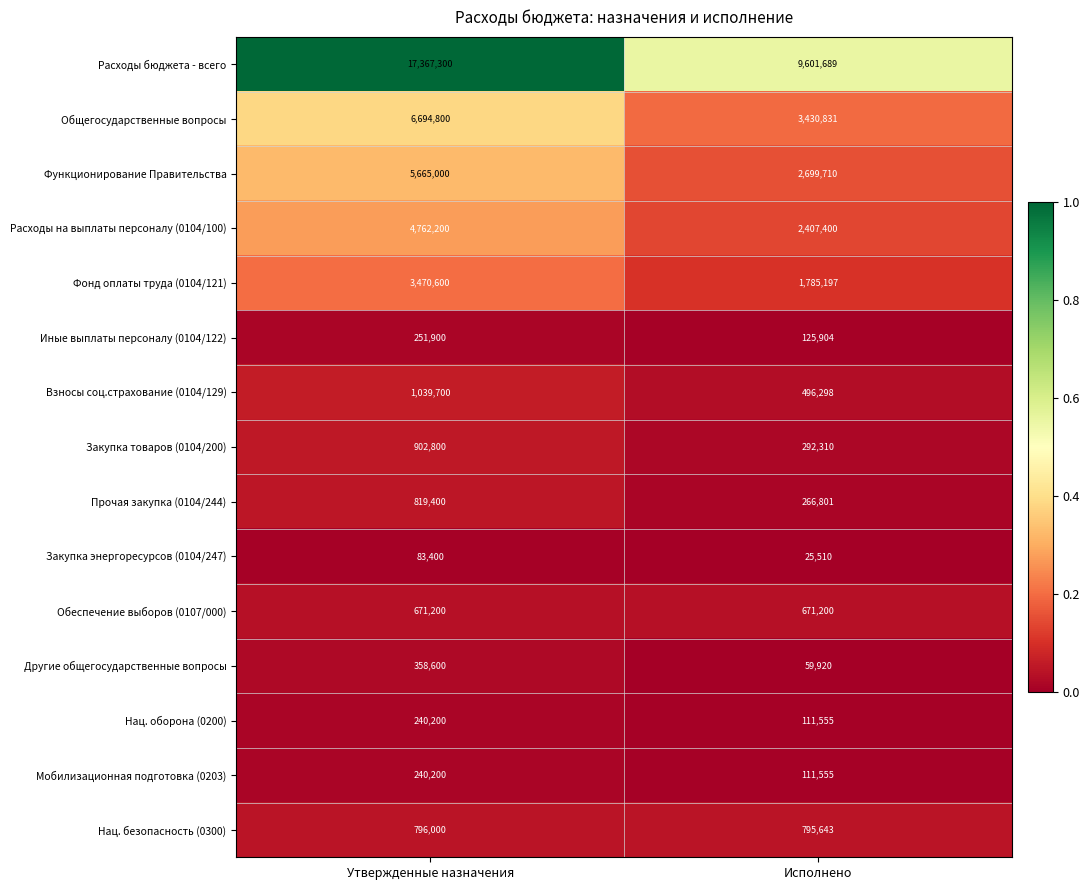

True or false: Фонд оплаты труда (0104/121) has a value of 1785197 at Исполнено.

True